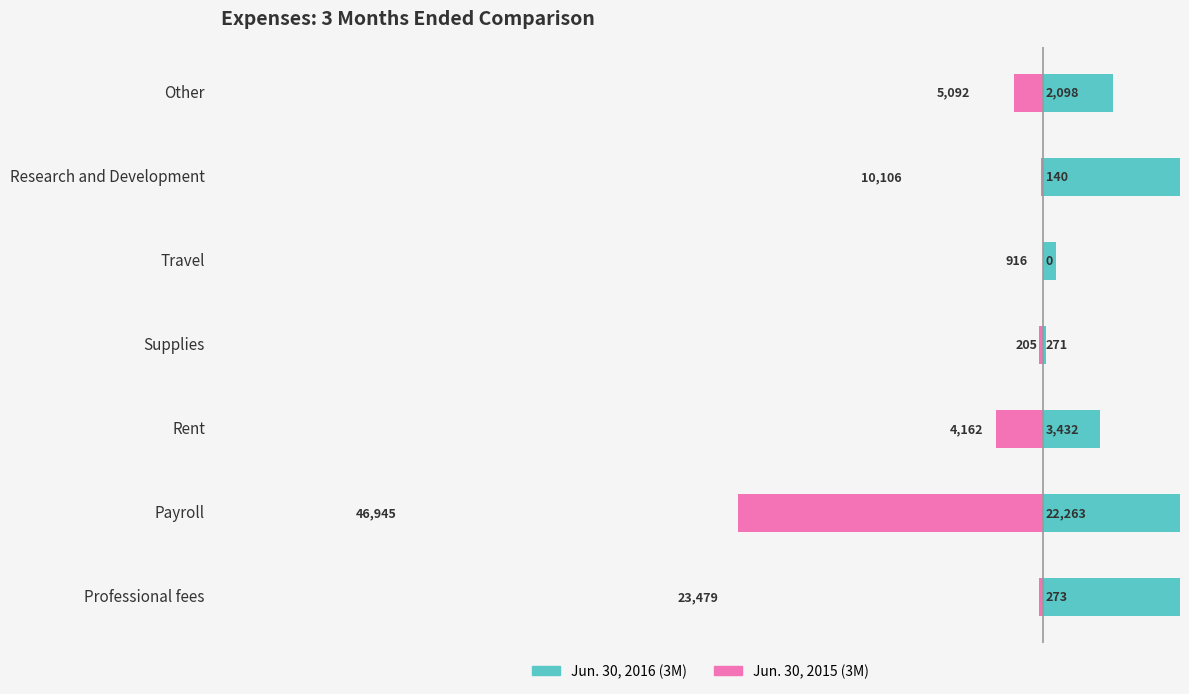

Count the number of data series in this chart.

2